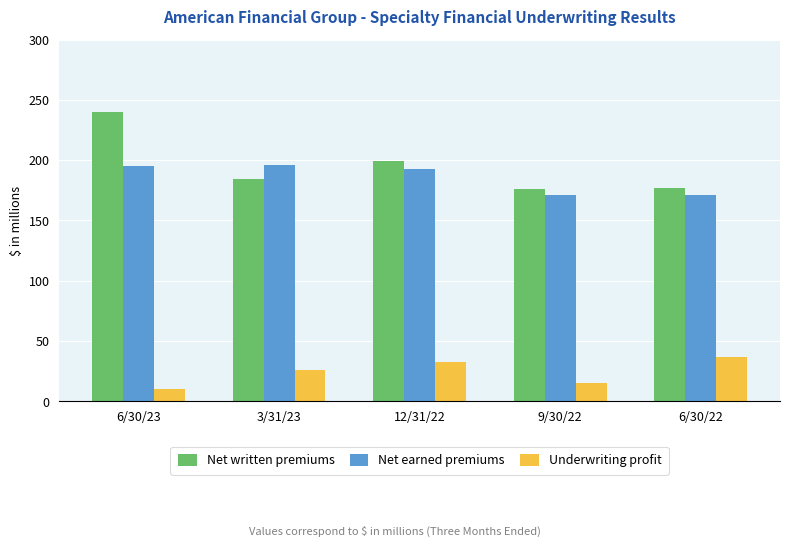

At which category is the sum across all series the highest?

6/30/23